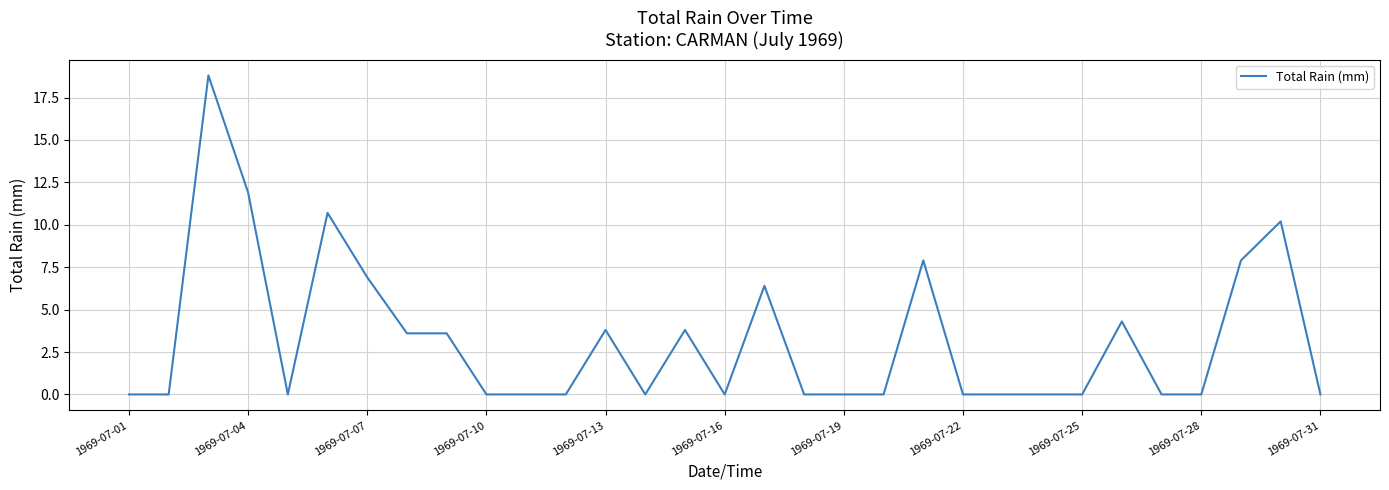

What is the maximum value shown in the chart?

18.8